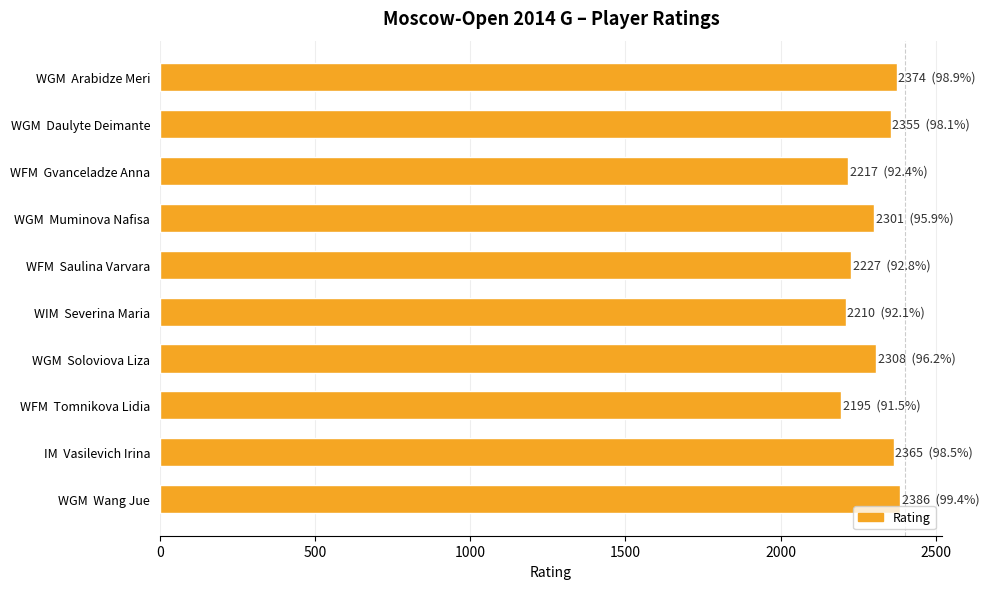

What is the smallest value displayed?

2195